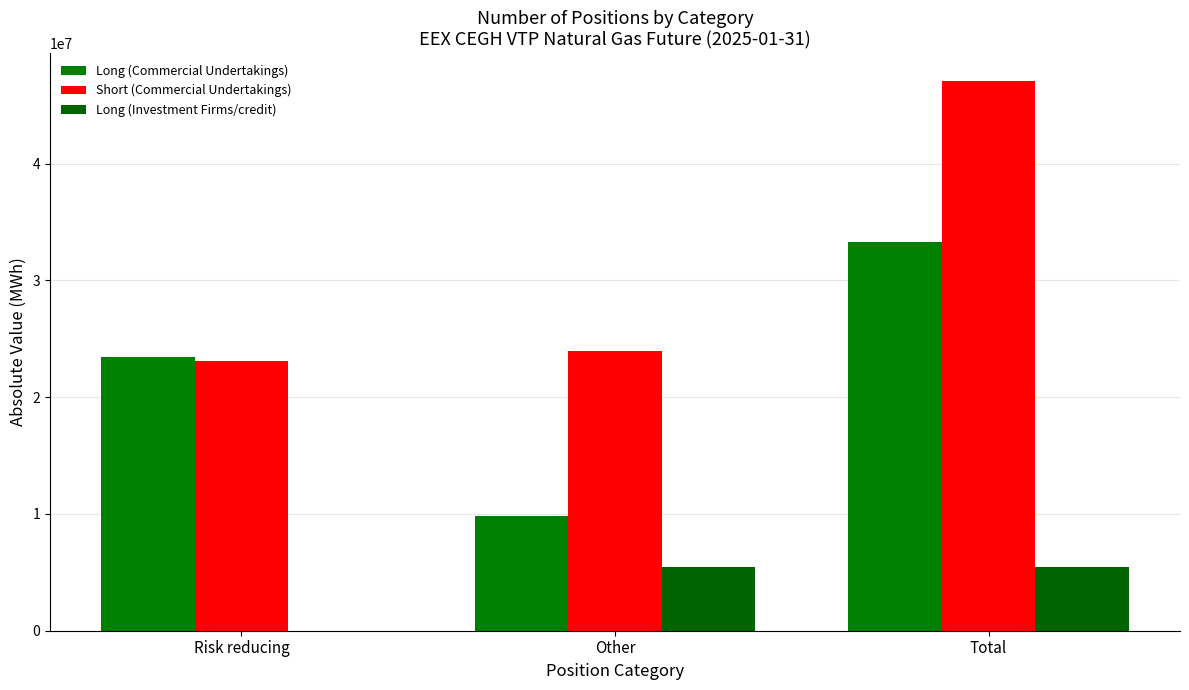

What is the difference between the highest and lowest values at Other?

18518476